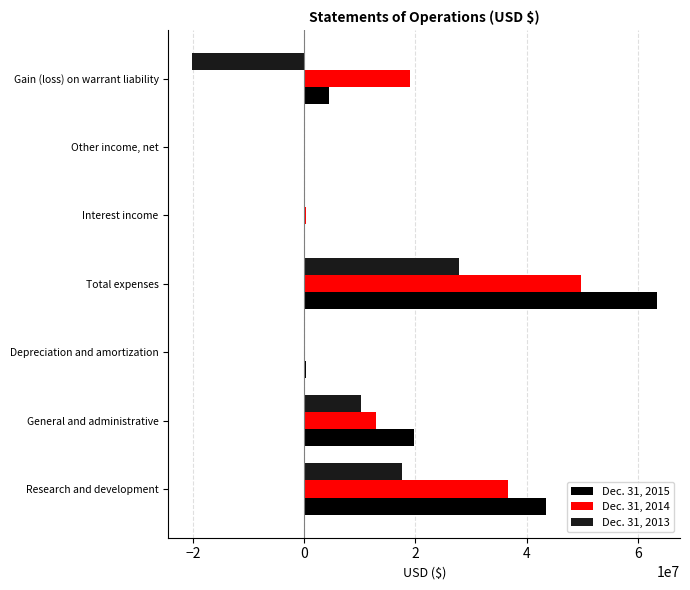

Which category has the highest value in the Dec. 31, 2015 series?

Total expenses